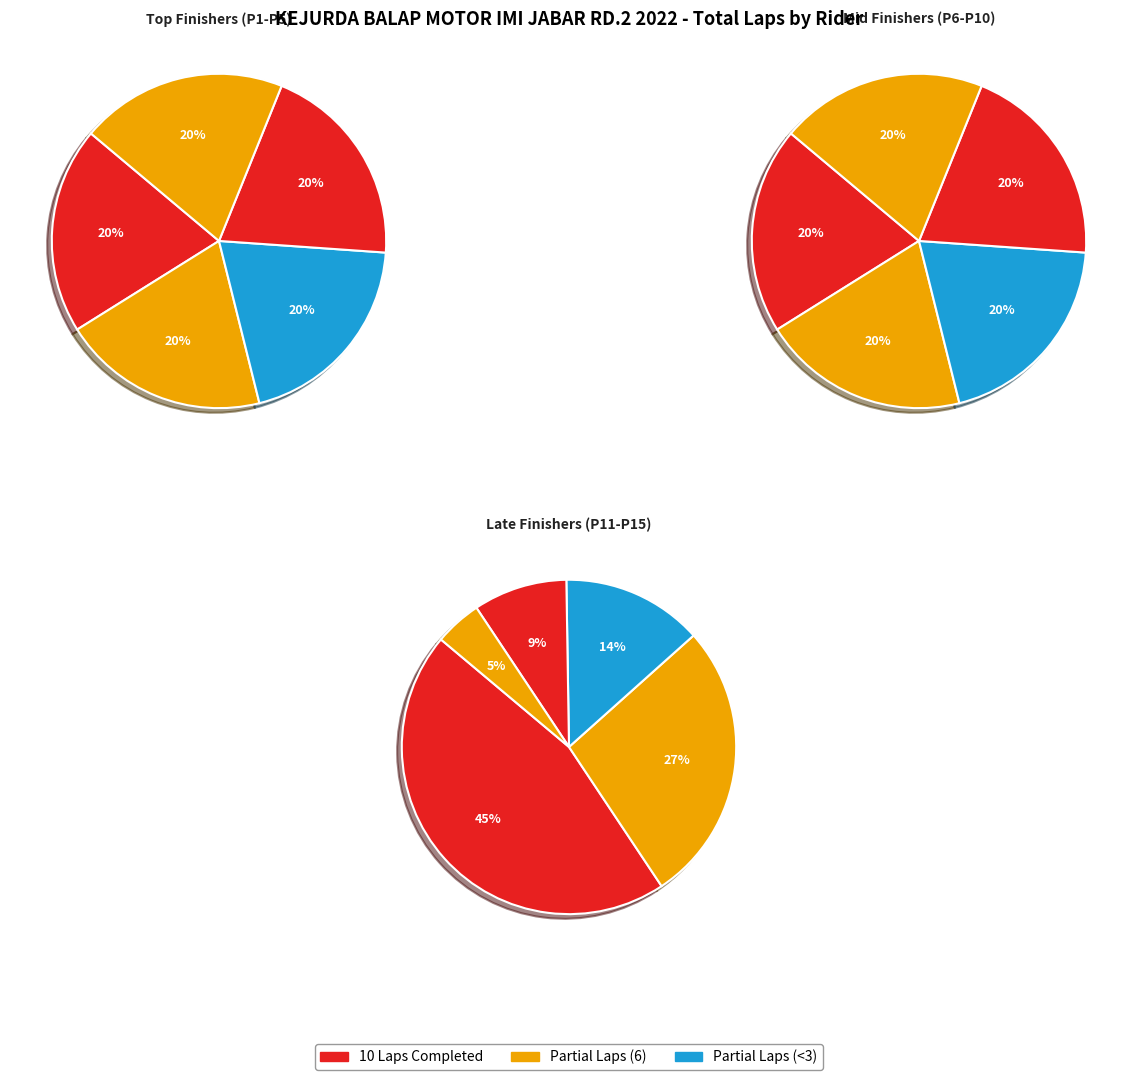

How many slices are in this pie chart?

15